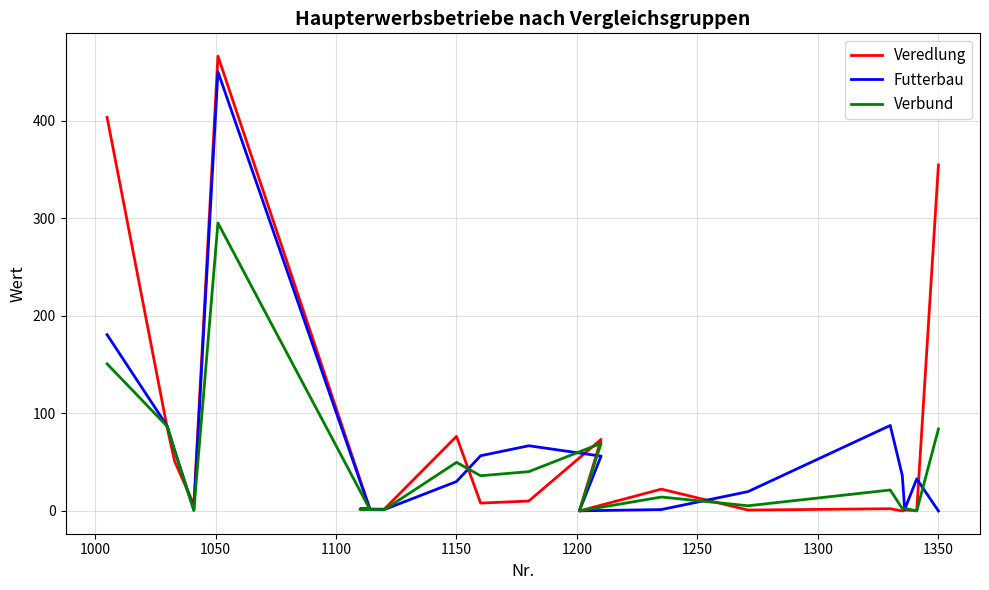

List the series in order of their peak value, lowest first.

Verbund, Futterbau, Veredlung